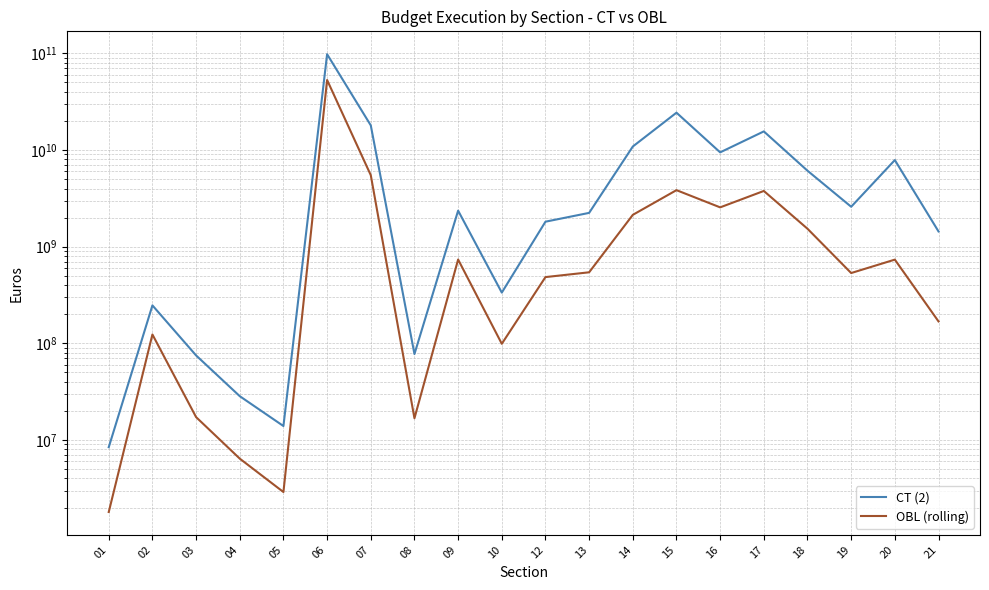

How many interior local valleys does the CT (2) series have?

5